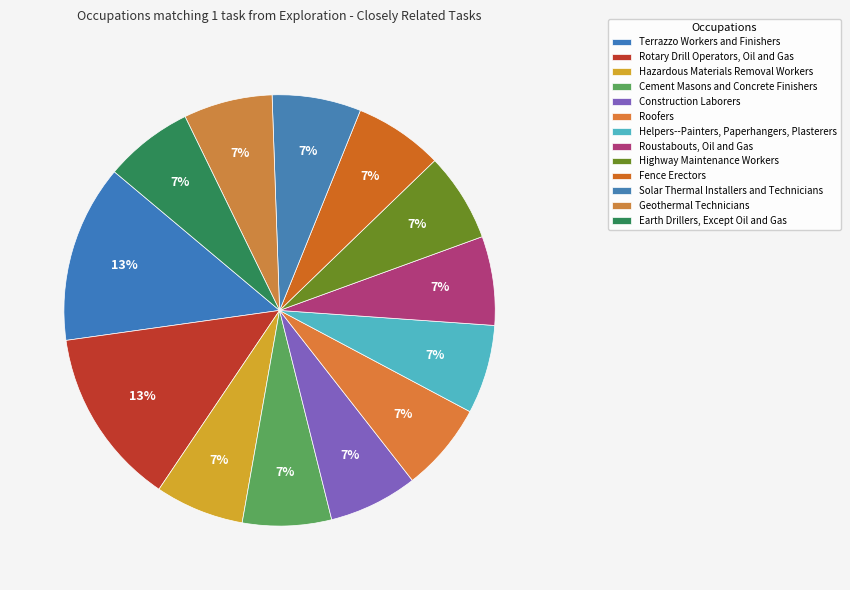

How many slices are in this pie chart?

13